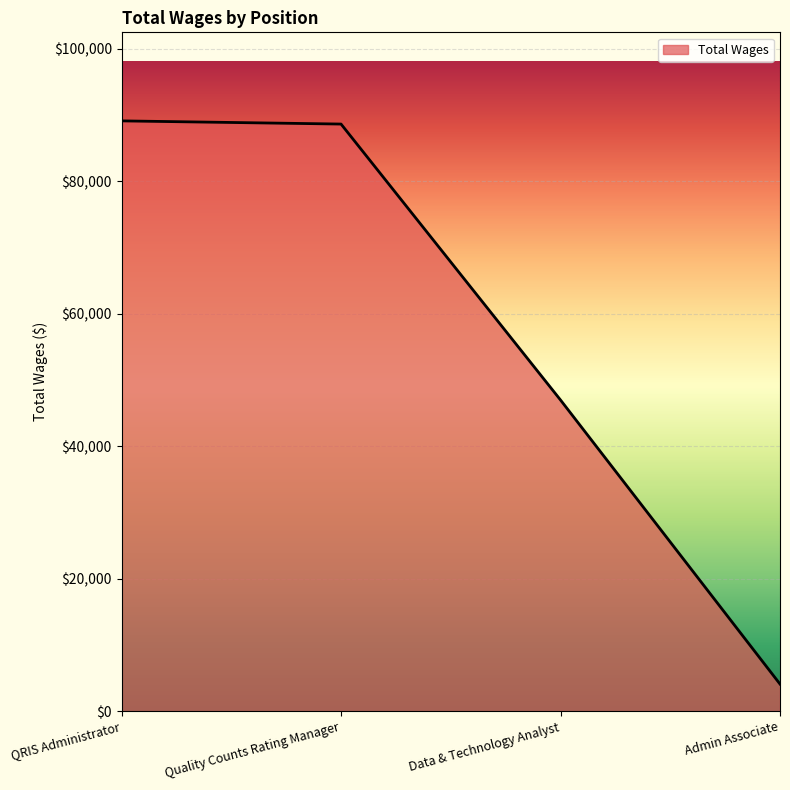

What is the change in value from QRIS Administrator to Admin Associate?

-85012